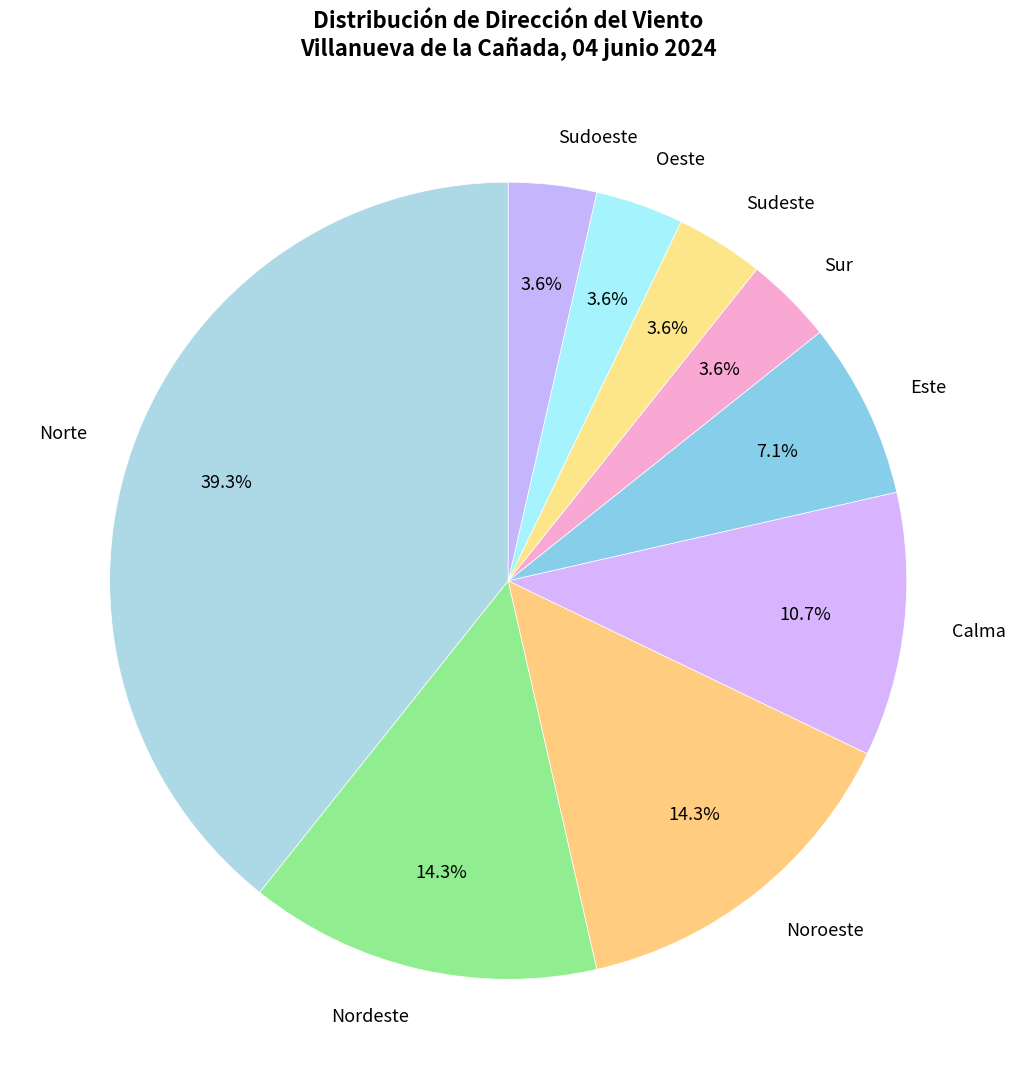

True or false: Nordeste accounts for 14% of the total.

True